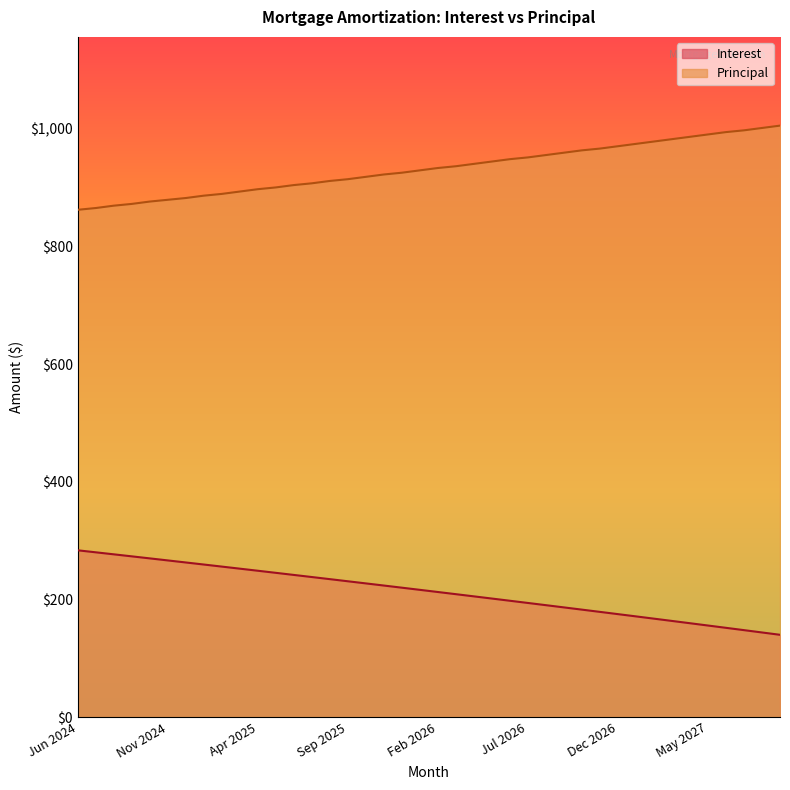

Does the chart have visible grid lines?

No